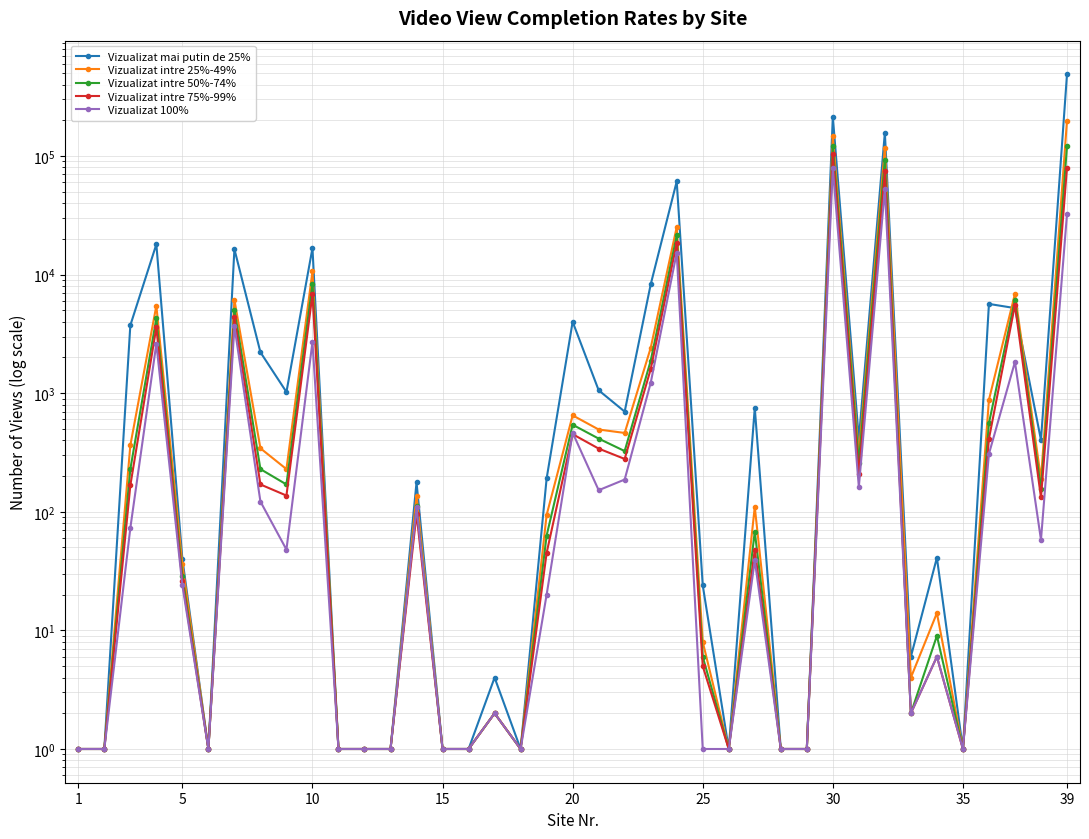

Reading left to right, transcribe all the data shown in this chart.

Vizualizat mai putin de 25%: 1	1	3734	18007	40	1	16387	2213	1023	16737	1	1	1	177	1	1	4	1	191	4000	1058	699	8266	61007	24	1	753	1	1	214187	411	157285	6	41	1	5657	5216	403	487330
Vizualizat intre 25%-49%: 1	1	363	5470	36	1	6133	343	229	10625	1	1	1	137	1	1	2	1	94	650	494	462	2408	25163	8	1	110	1	1	146313	303	117801	4	14	1	879	6894	189	198614
Vizualizat intre 50%-74%: 1	1	229	4283	29	1	5075	229	170	8390	1	1	1	111	1	1	2	1	63	542	414	325	1877	21355	6	1	68	1	1	120443	259	92795	2	9	1	558	6146	155	120374
Vizualizat intre 75%-99%: 1	1	167	3591	26	1	4377	170	137	6823	1	1	1	96	1	1	2	1	45	451	341	279	1594	18429	5	1	48	1	1	103469	207	74119	2	6	1	413	5557	132	79658
Vizualizat 100%: 1	1	73	2614	24	1	3672	122	48	2707	1	1	1	109	1	1	2	1	20	464	152	187	1223	15284	1	1	39	1	1	78968	162	52854	2	6	1	308	1835	58	32343